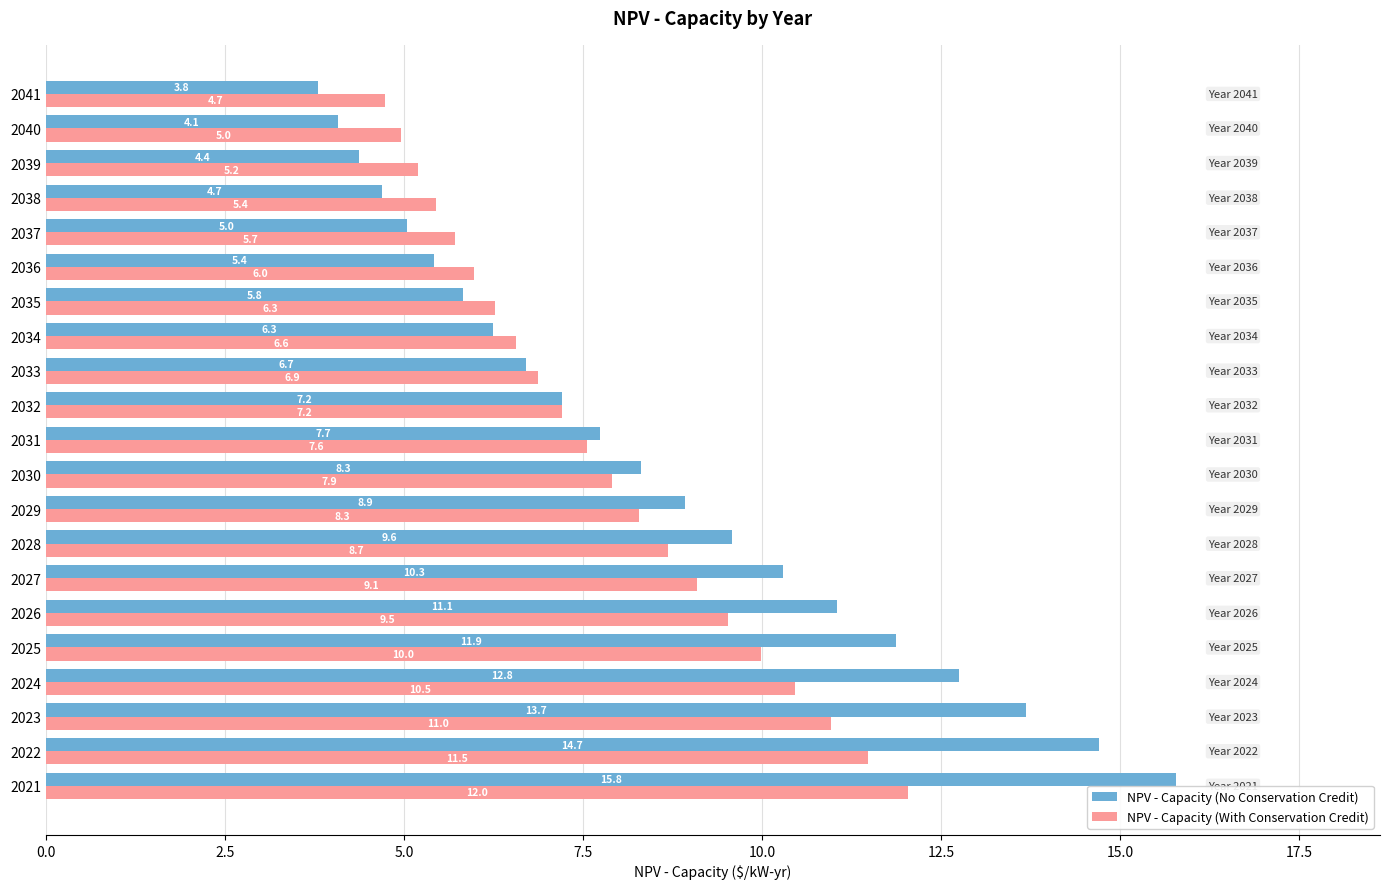

Where is NPV - Capacity (No Conservation Credit) nearest to the value 9?

2029